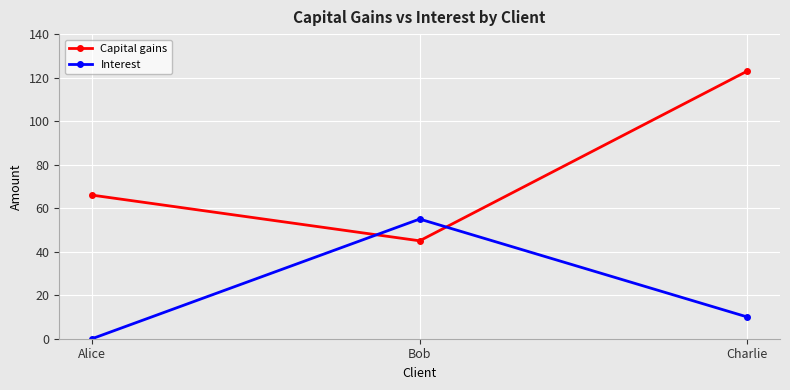

What is the total value across all series at Bob?

100